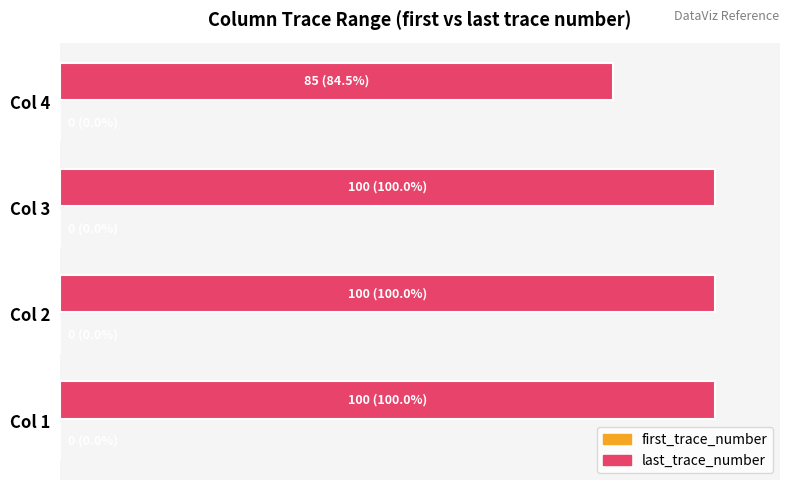

What are all the series names shown in the legend?

last_trace_number, first_trace_number